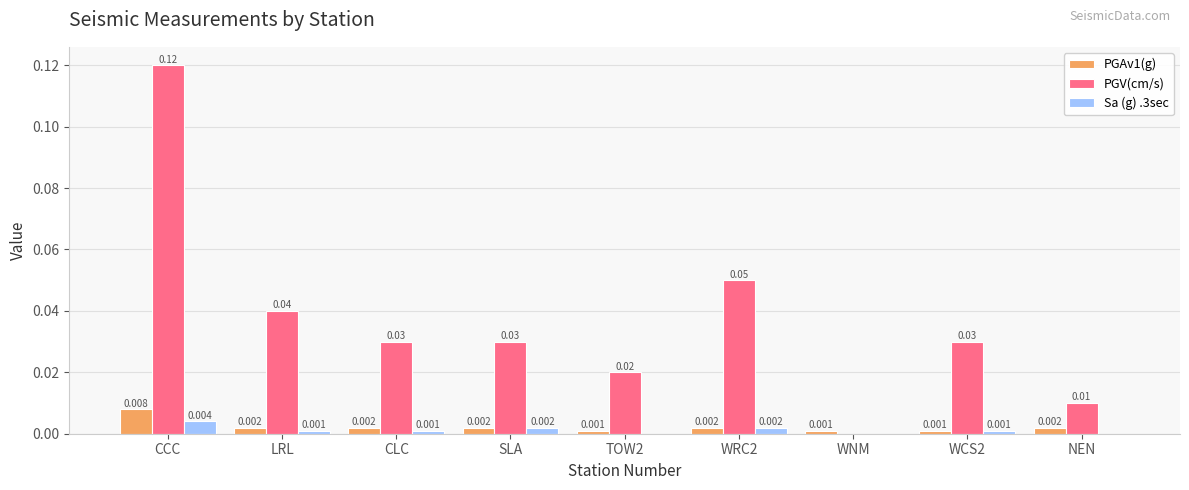

Which series has the largest total across all categories?

PGV(cm/s)